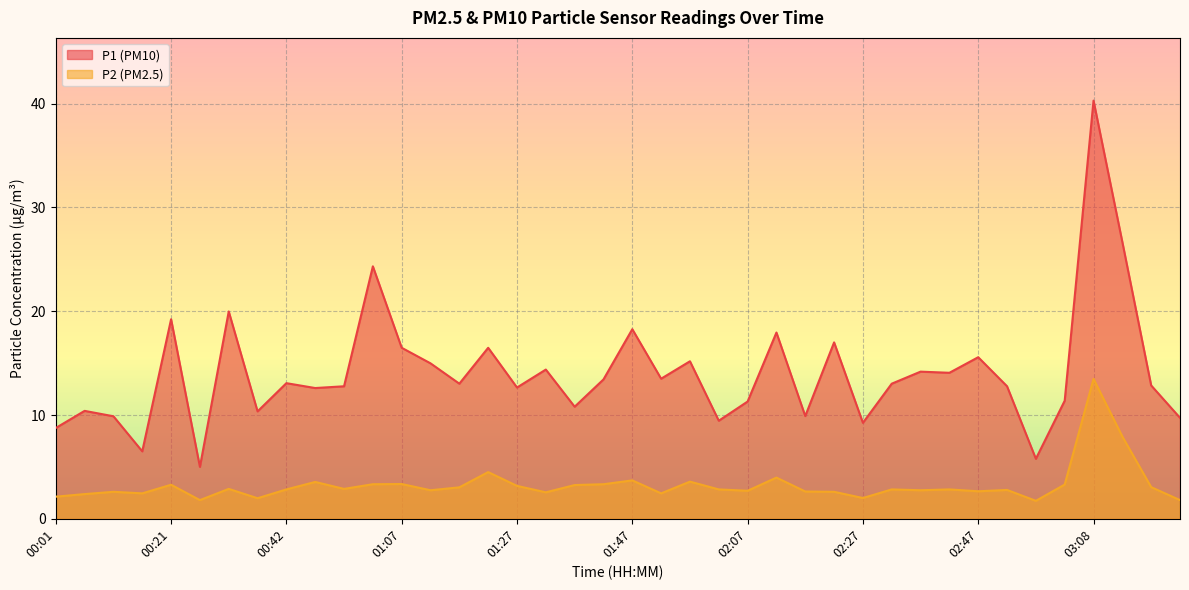

At which category is the sum across all series the highest?

03:08